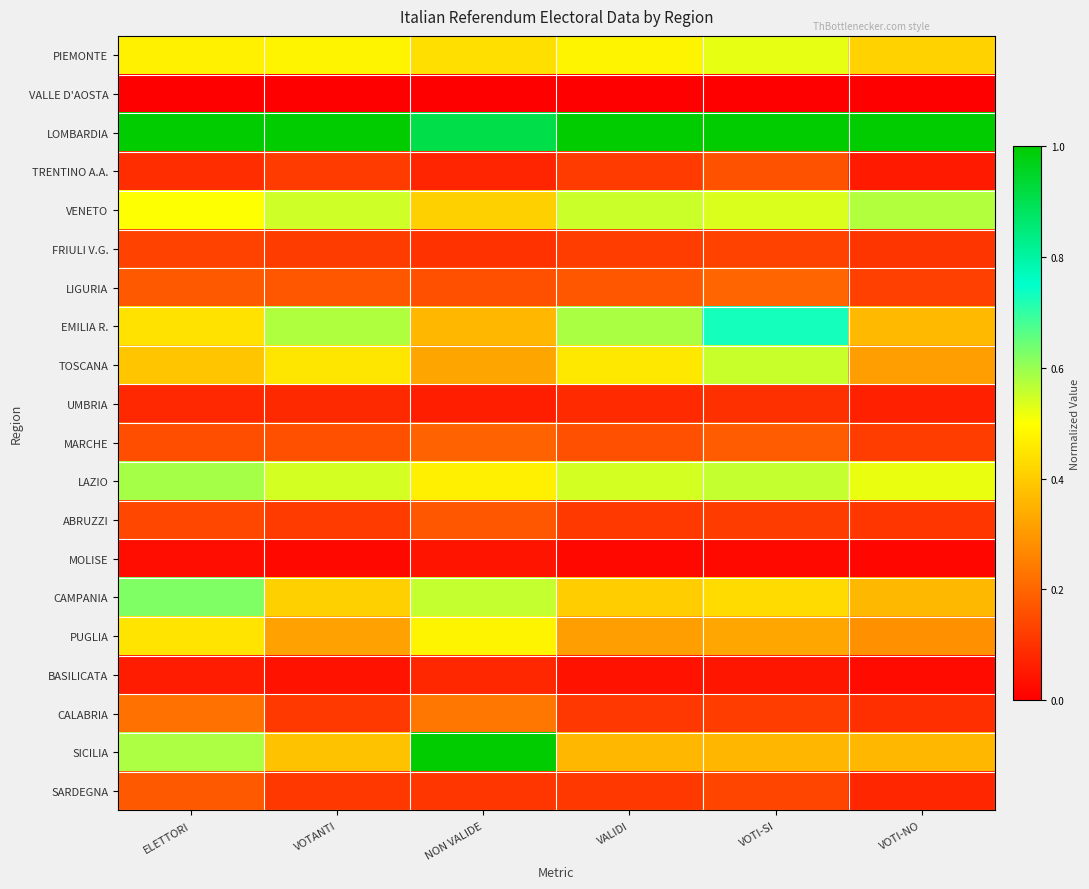

Which has a higher value, VOTI-NO or VOTI-SI?

VOTI-SI